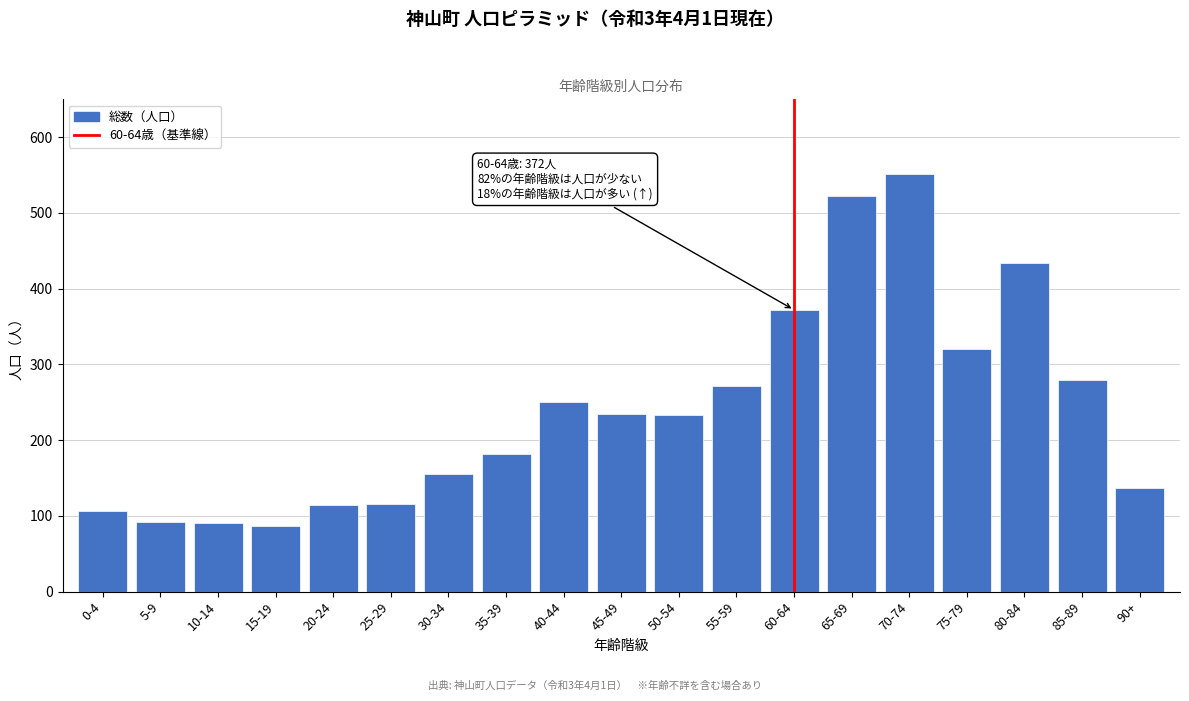

True or false: the data shows 155 at 30-34.

True